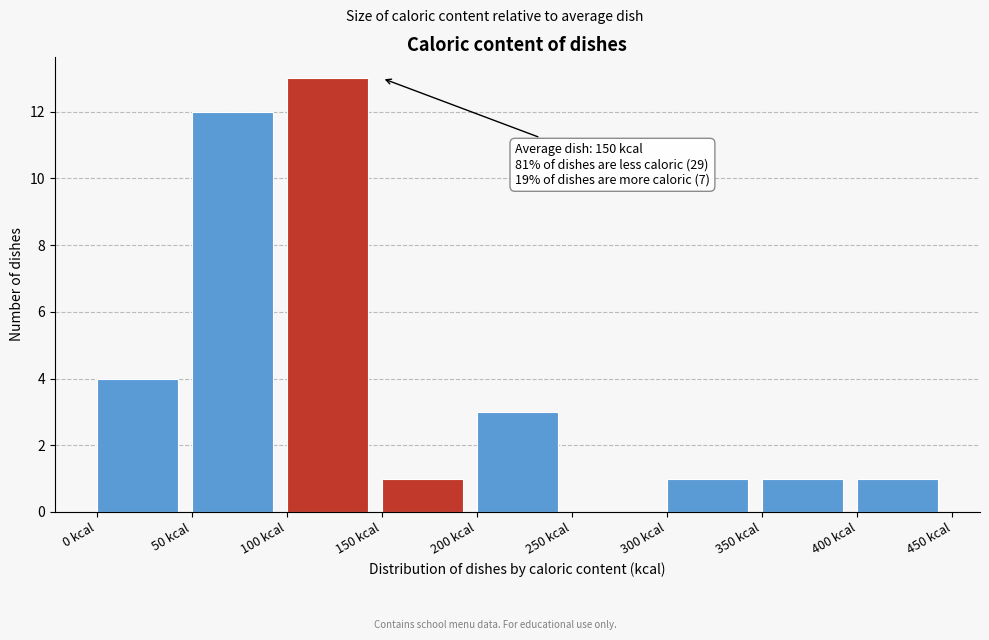

Which range on the x-axis has the tallest bar?

100 to 150